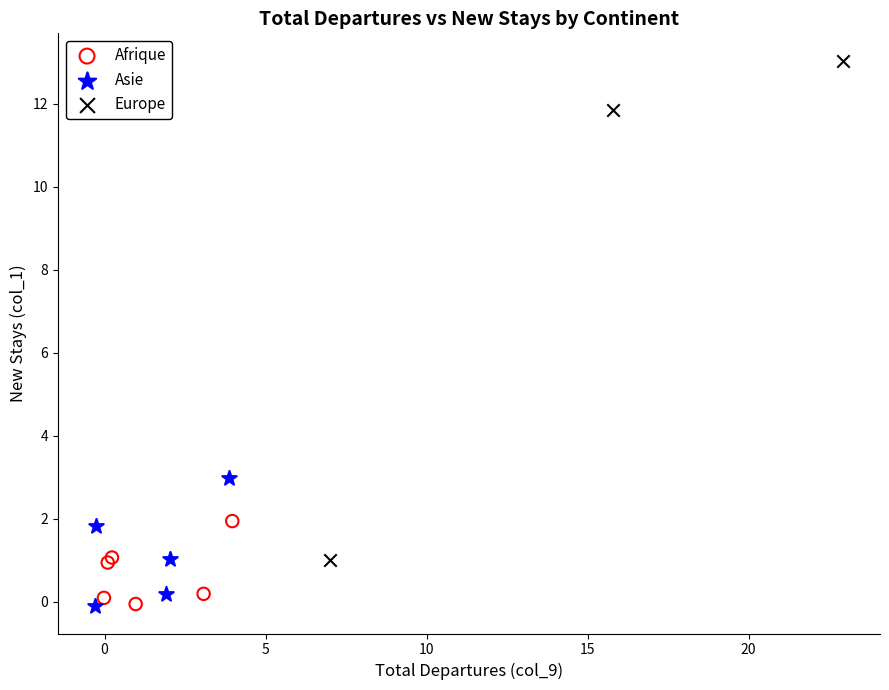

Which series reaches the maximum Y coordinate?

Europe